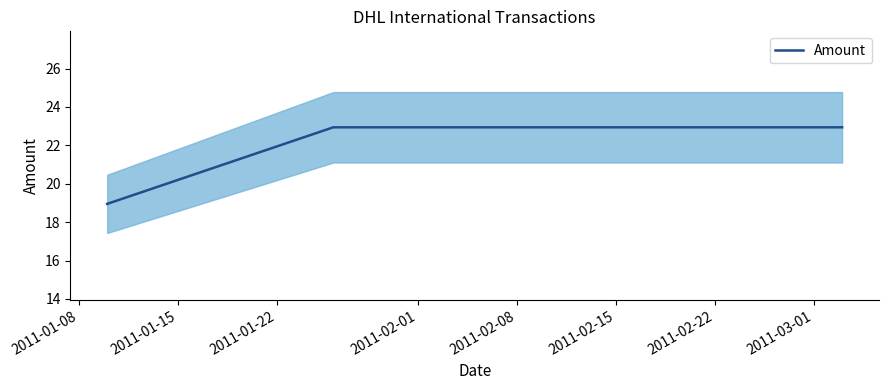

What is the difference between the maximum and minimum values?

4.0